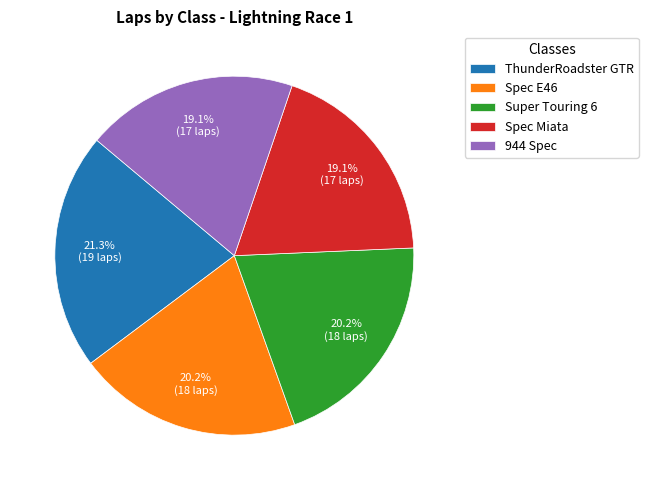

What is the total percentage of ThunderRoadster GTR and Spec Miata?

40.4%